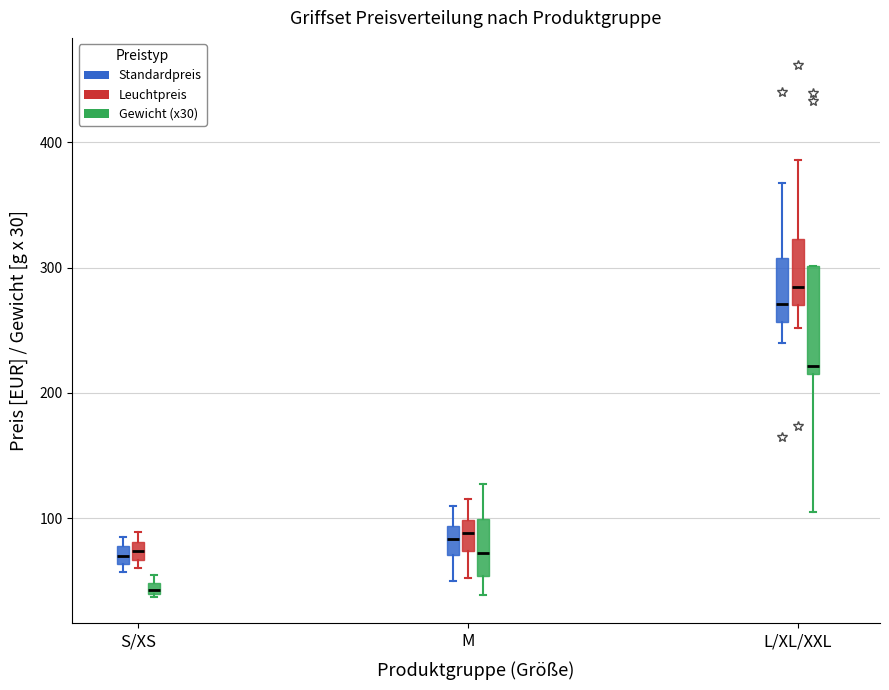

Which box's median line is the lowest?

S/XS (Gewicht (x30))